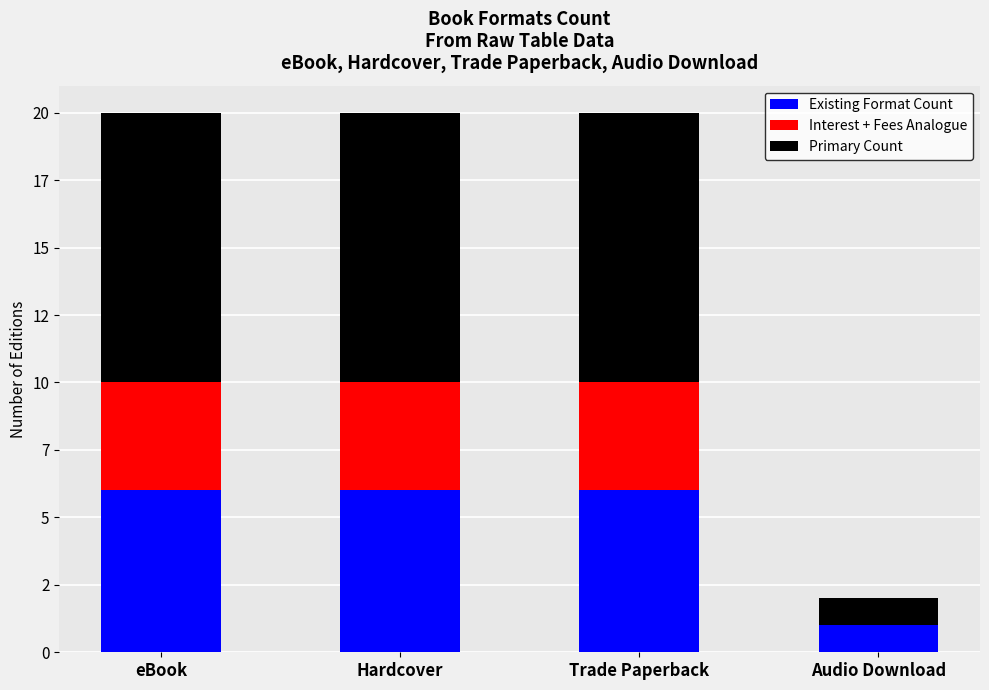

What are all the series names shown in the legend?

Existing Format Count, Interest + Fees Analogue, Primary Count